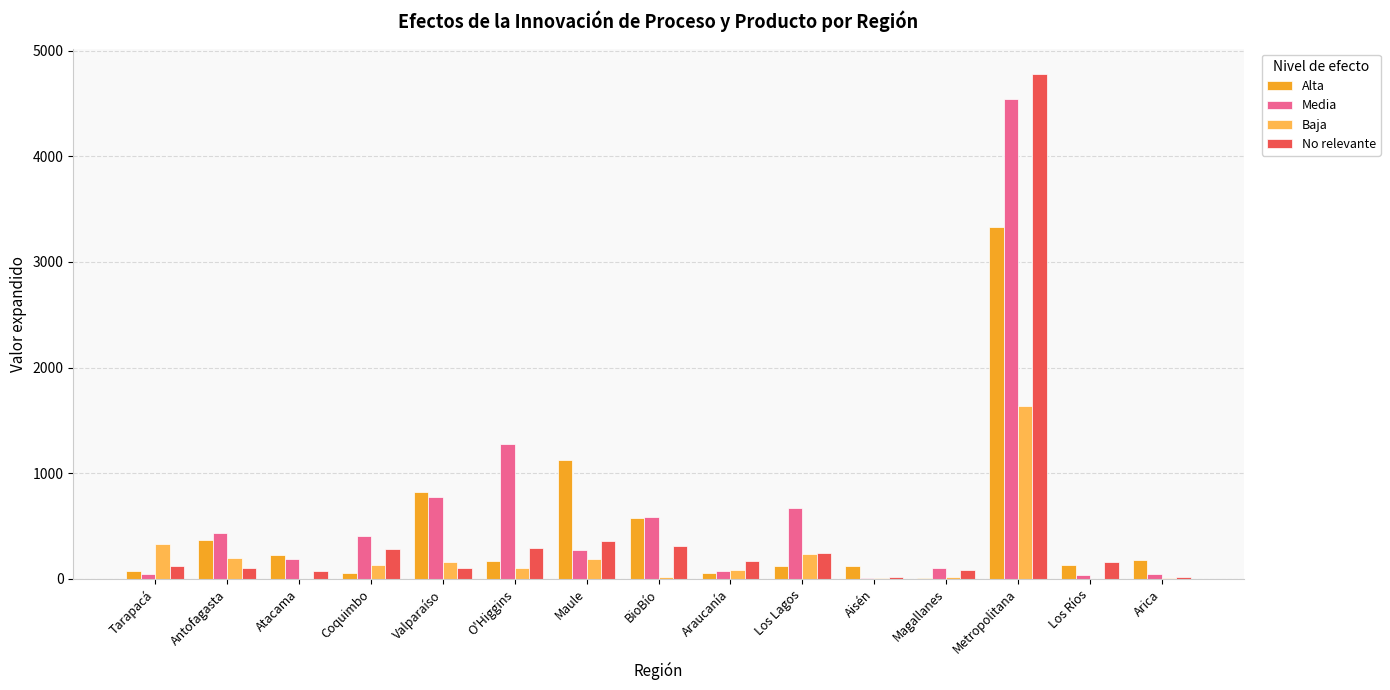

True or false: Media has a value of 674.9 at Los Lagos.

True